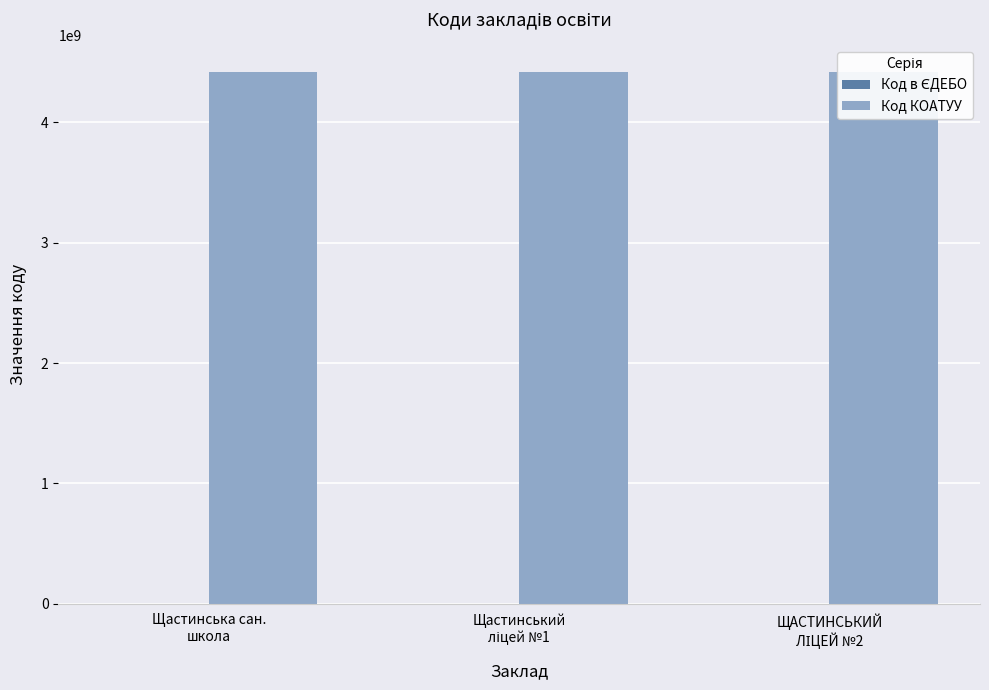

Between Щастинський
ліцей №1 and ЩАСТИНСЬКИЙ
ЛІЦЕЙ №2, which is larger?

ЩАСТИНСЬКИЙ
ЛІЦЕЙ №2